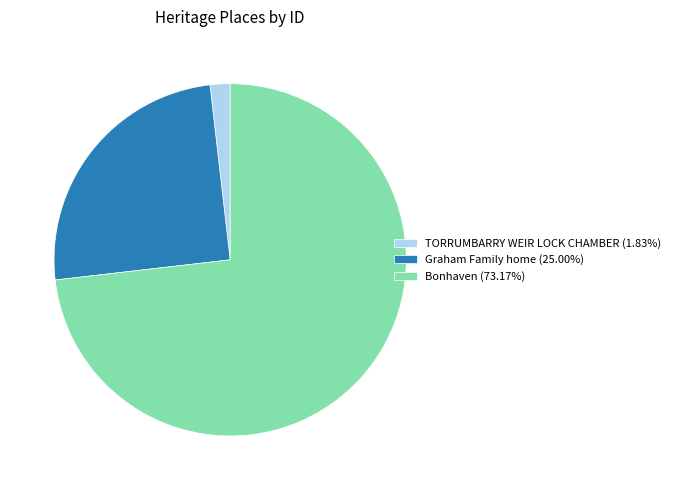

Approximately how many times larger is the value at Graham Family home (25.00%) compared to Bonhaven (73.17%)?

0.3